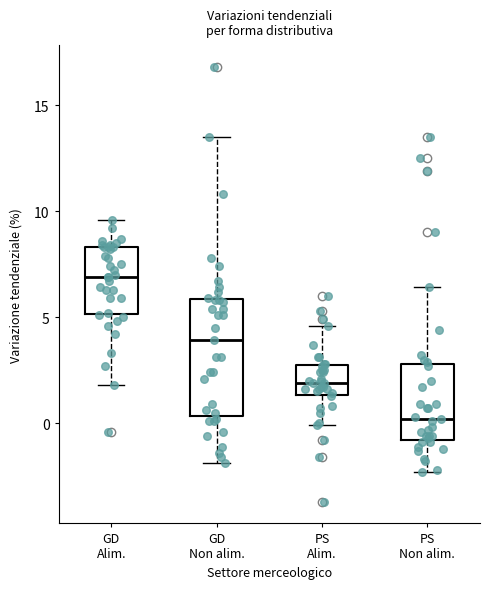

Which box has the highest median line?

GD Alim.